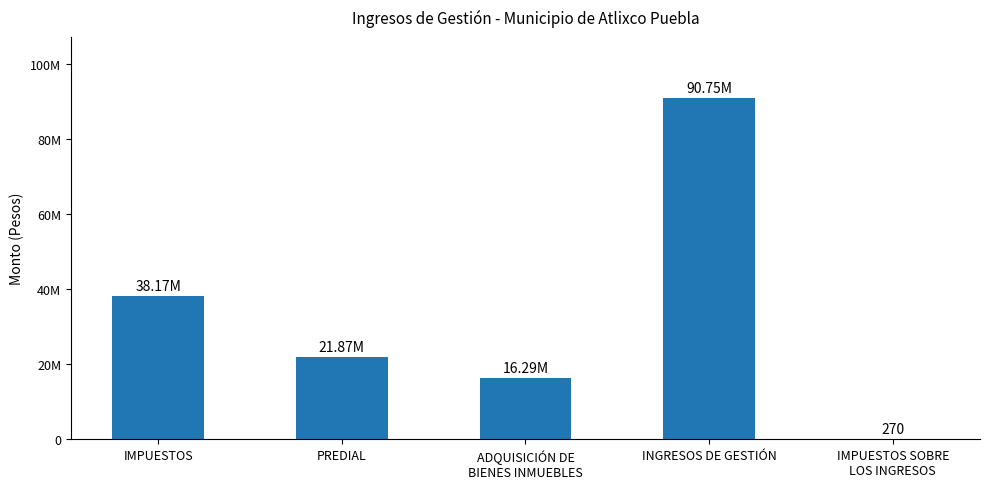

Are the bars horizontal?

No